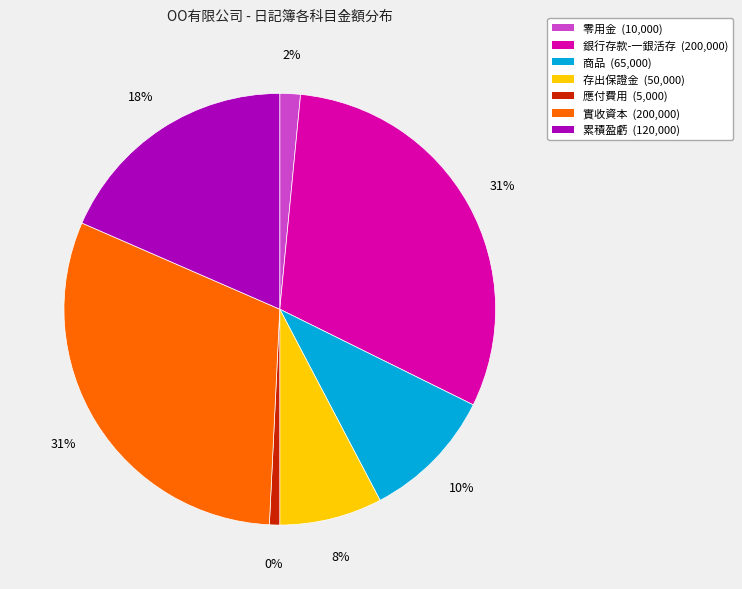

Is there any slice that represents more than half of the pie?

No